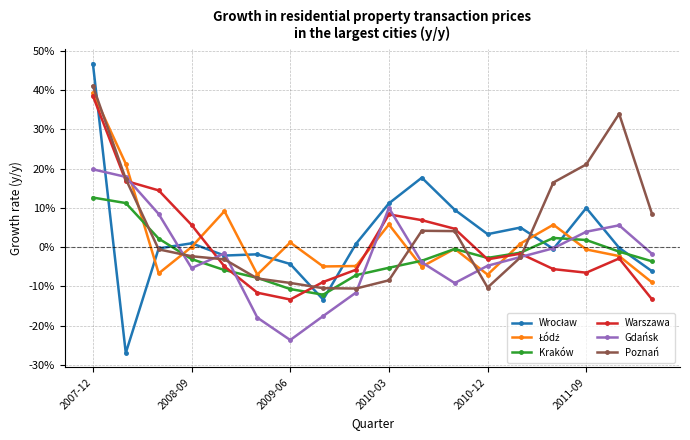

Is this an area chart (filled region under the line)?

No